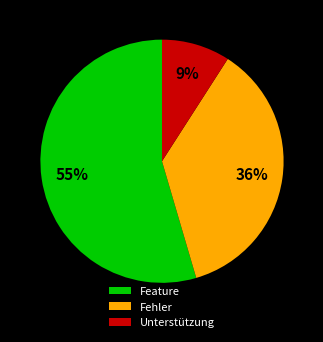

Which category has the smallest portion of the pie?

Unterstützung